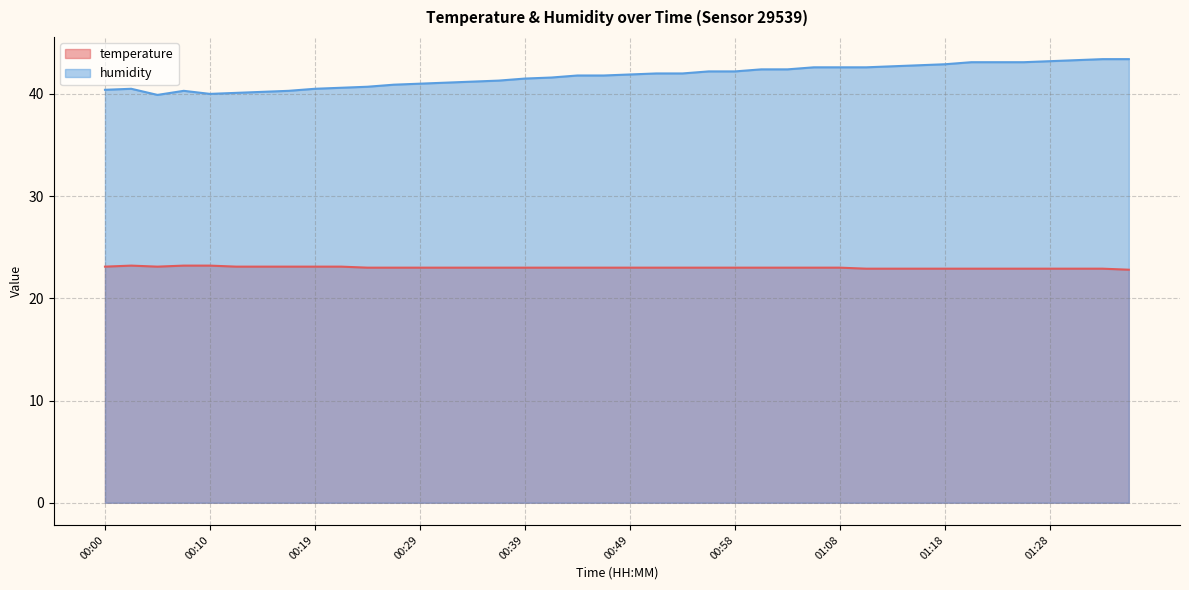

What is the approximate value of temperature at 01:23?

22.9